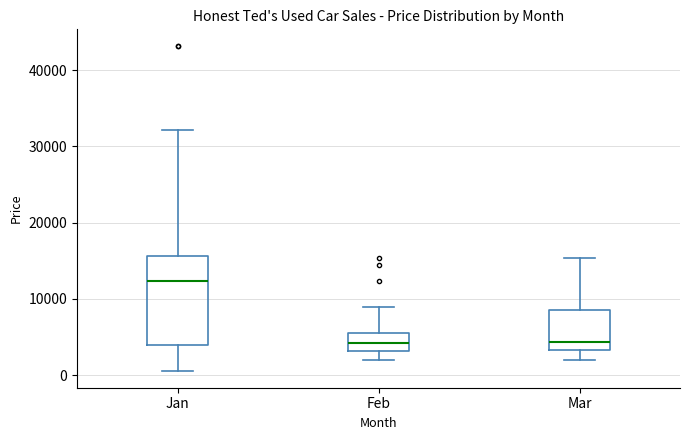

Which box is the tallest, from its lower edge to its upper edge?

Jan